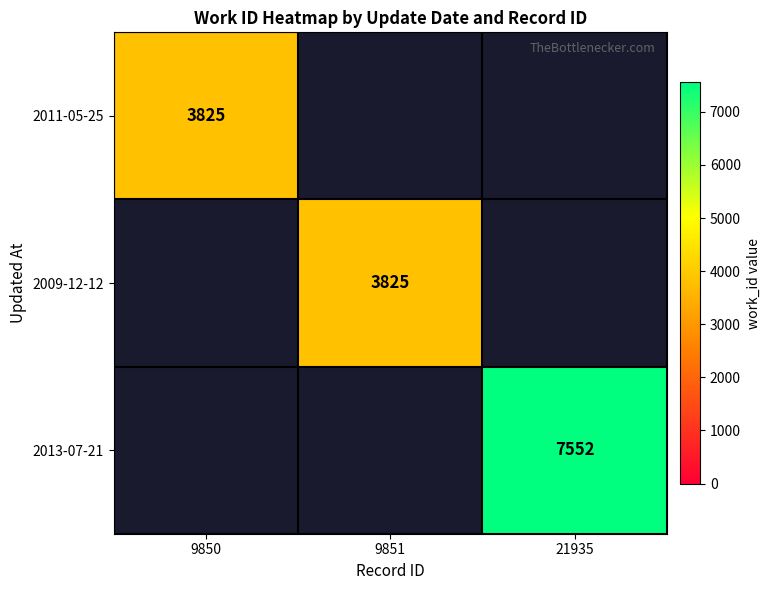

True or false: 2013-07-21 has a value of 7552 at 21935.

True